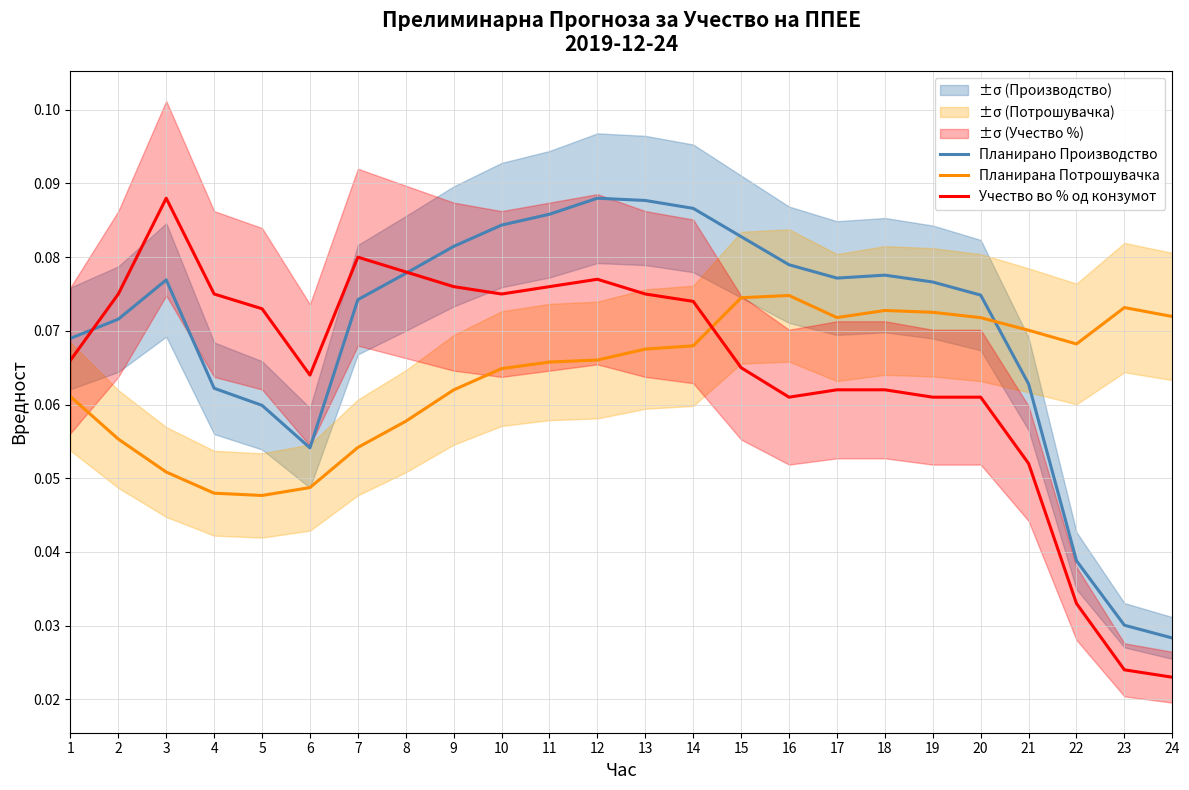

True or false: Планирана Потрошувачка and Учество во % од конзумот cross at least once.

True